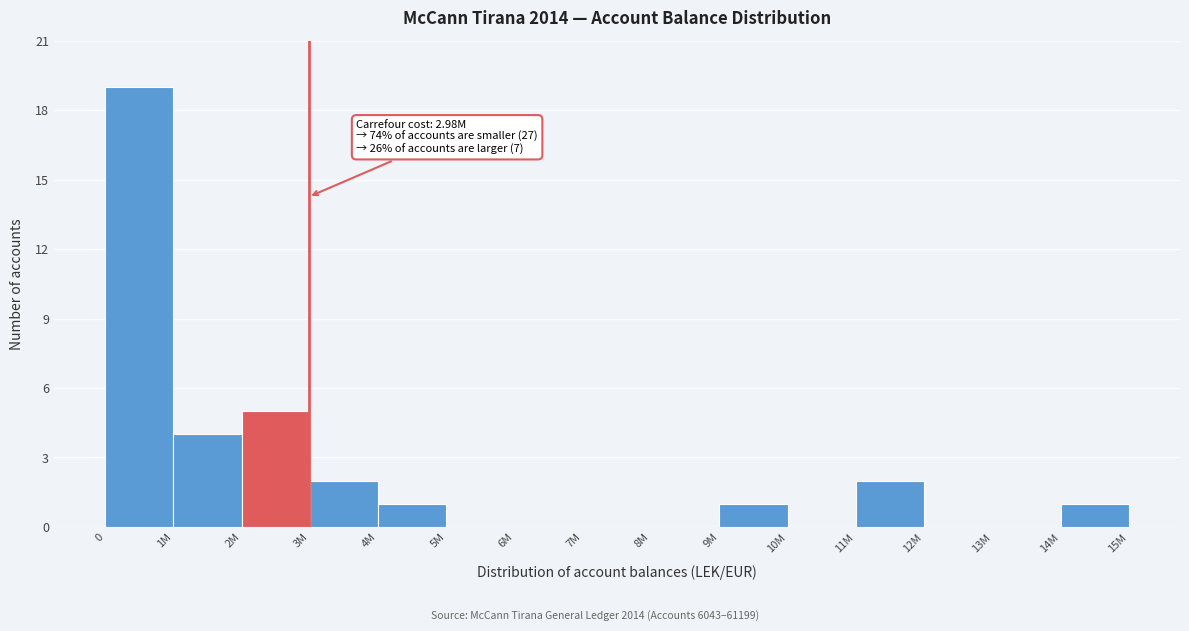

Reading left to right, transcribe all the data shown in this chart.

0=19	1M=4	2M=5	3M=2	4M=1	5M=0	6M=0	7M=0	8M=0	9M=1	10M=0	11M=2	12M=0	13M=0	14M=1